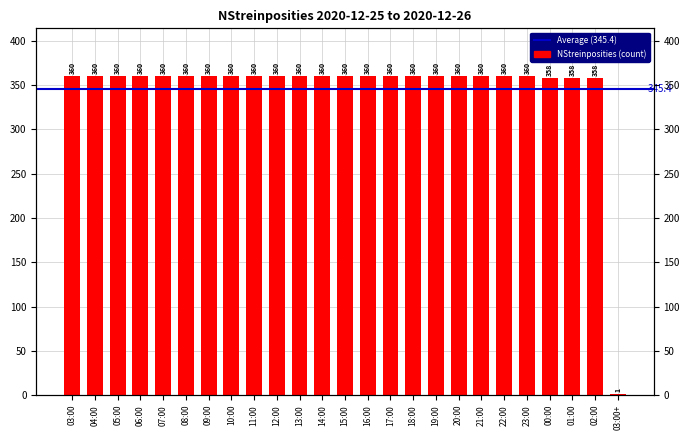

Where is the data nearest to the value 180?

00:00